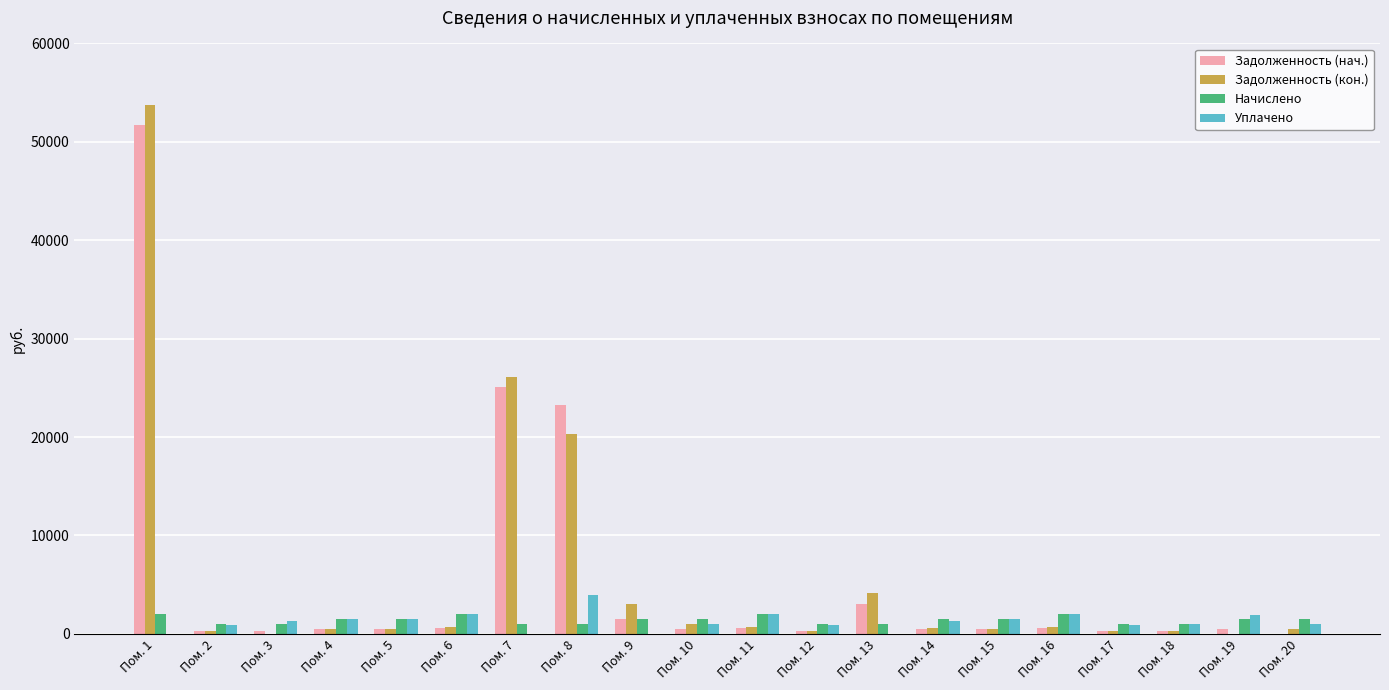

Which series has the widest spread of values?

Задолженность (кон.)